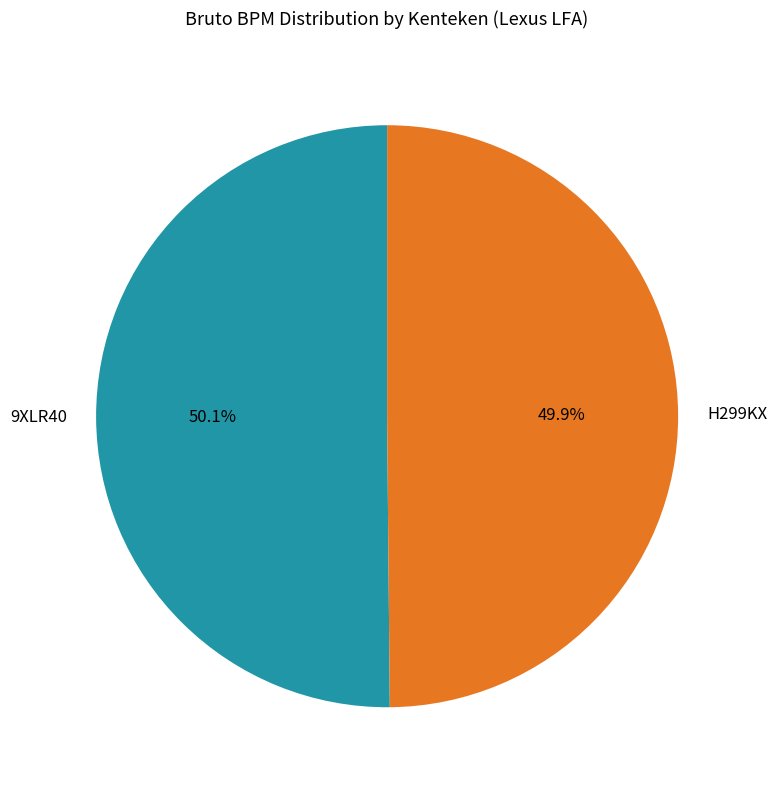

True or false: 9XLR40 accounts for 38% of the total.

False